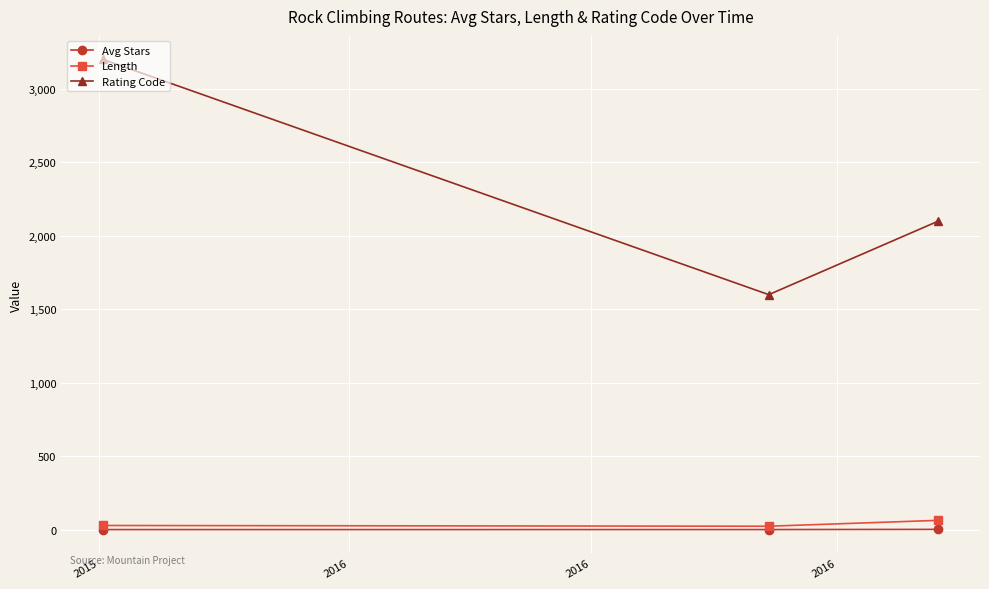

What is the minimum value for Avg Stars?

2.1